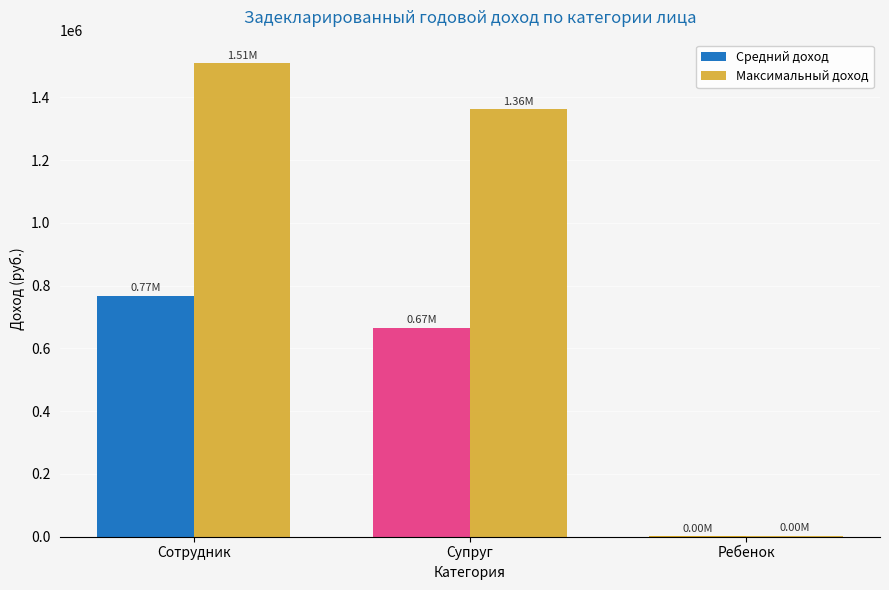

How many data points in Средний доход are above 665759?

2